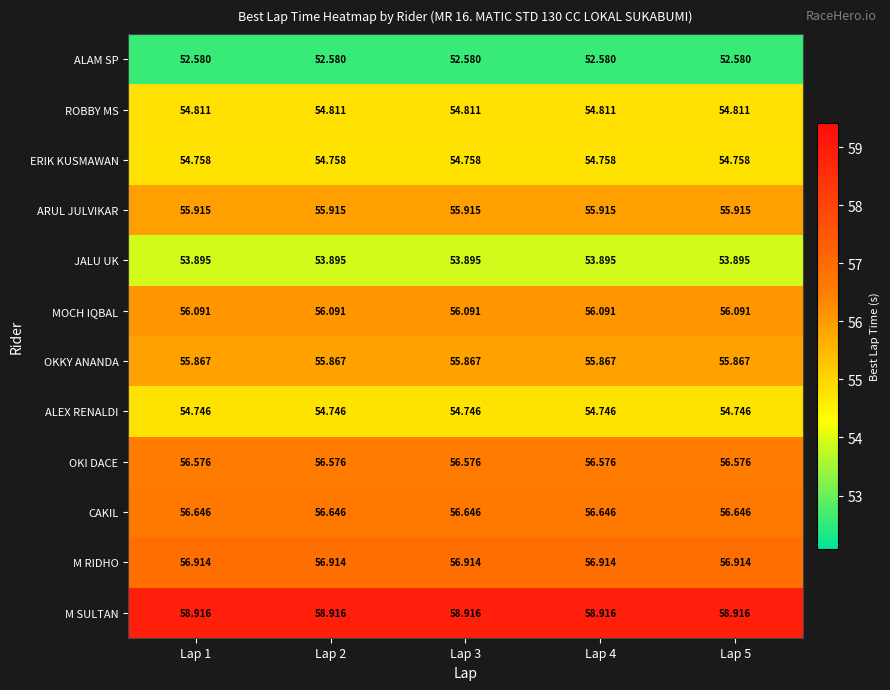

Rank the series by their maximum value, from lowest to highest.

ALAM SP, JALU UK, ALEX RENALDI, ERIK KUSMAWAN, ROBBY MS, OKKY ANANDA, ARUL JULVIKAR, MOCH IQBAL, OKI DACE, CAKIL, M RIDHO, M SULTAN